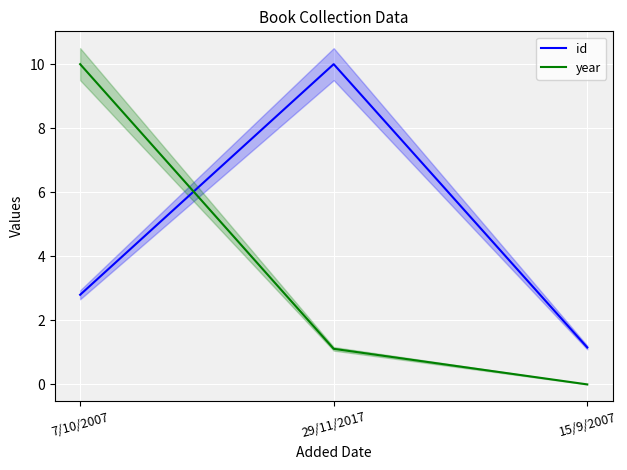

Reading right to left, list all the values displayed in this chart.

id: 15/9/2007=1.2	29/11/2017=10.0	7/10/2007=2.8
year: 15/9/2007=0.0	29/11/2017=1.1	7/10/2007=10.0